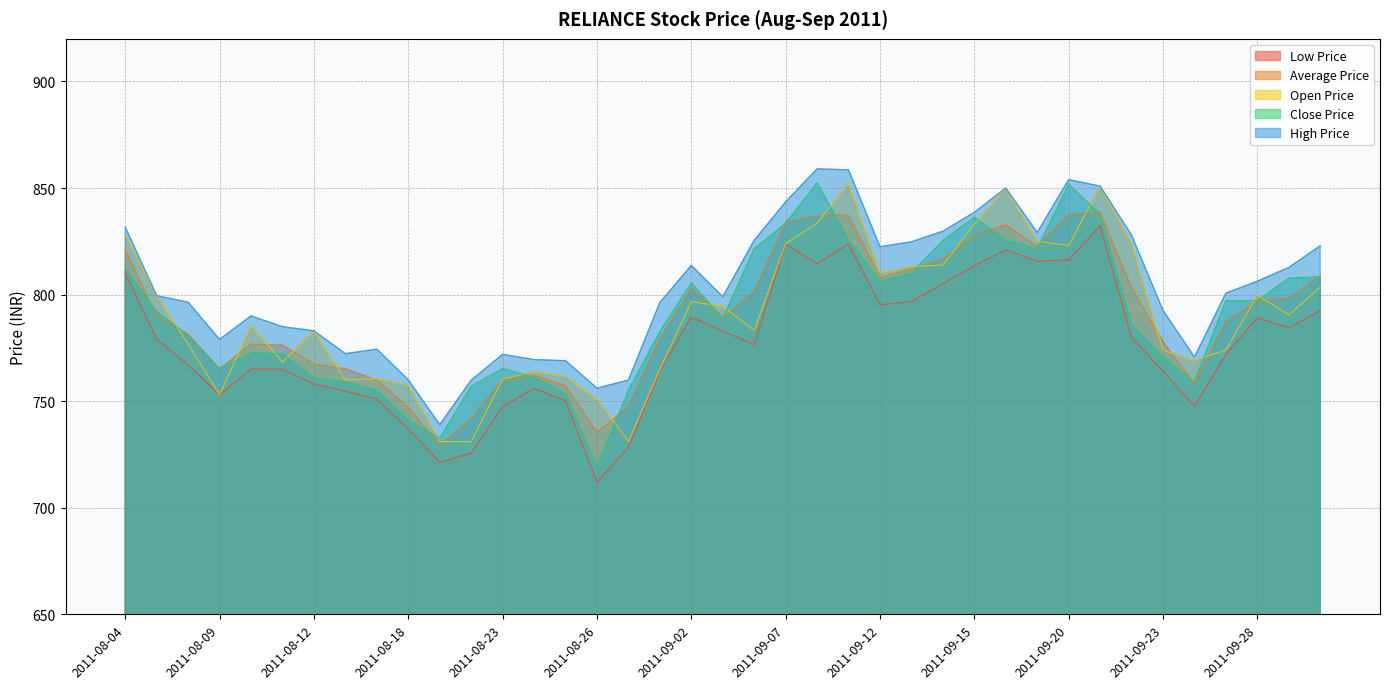

Rank the series by their maximum value, from lowest to highest.

Low Price, Average Price, Open Price, Close Price, High Price